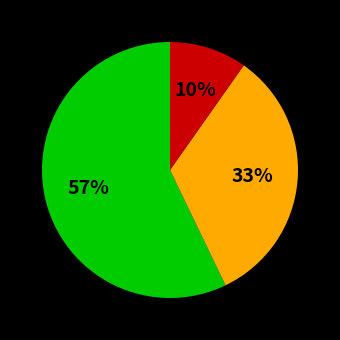

Is there any slice that represents more than half of the pie?

Yes